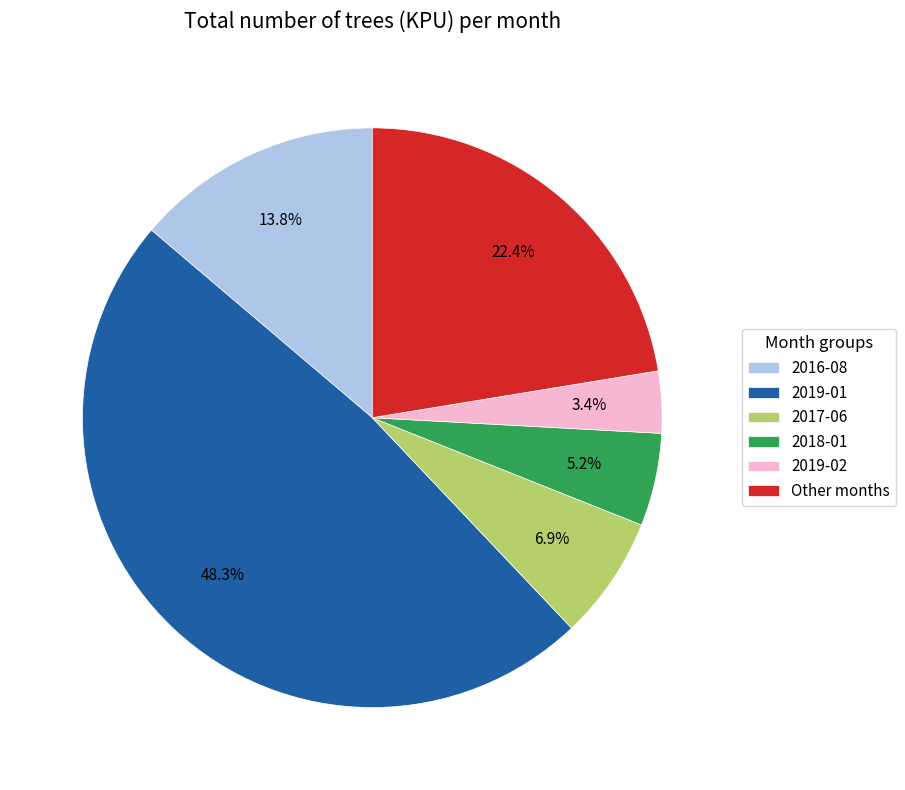

Is there a majority slice in this chart?

No